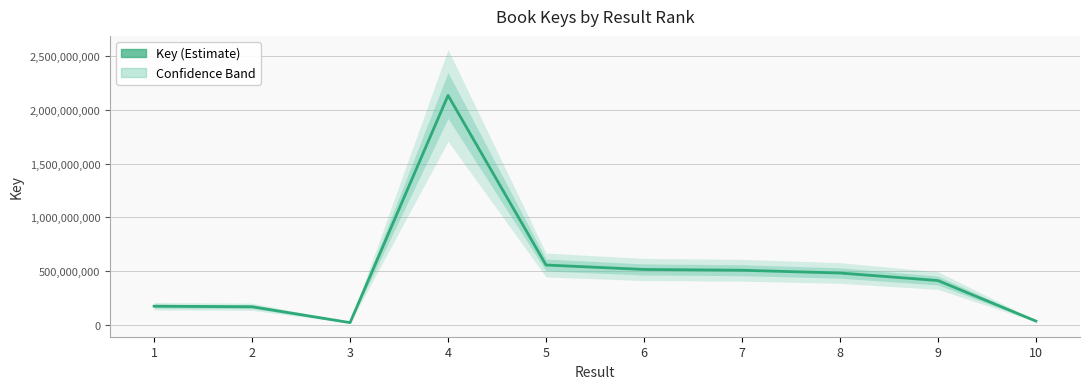

Reading left to right, list all the values displayed in this chart.

1=172336932	2=167352506	3=19317830	4=2135736537	5=555987809	6=514480785	7=507327884	8=481546519	9=411330202	10=33633402